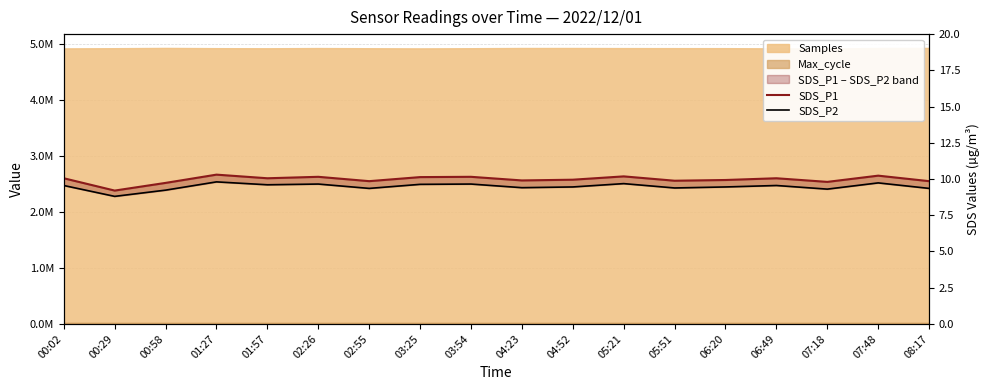

Is it true that SDS_P1 equals 17.3 at 08:17?

False